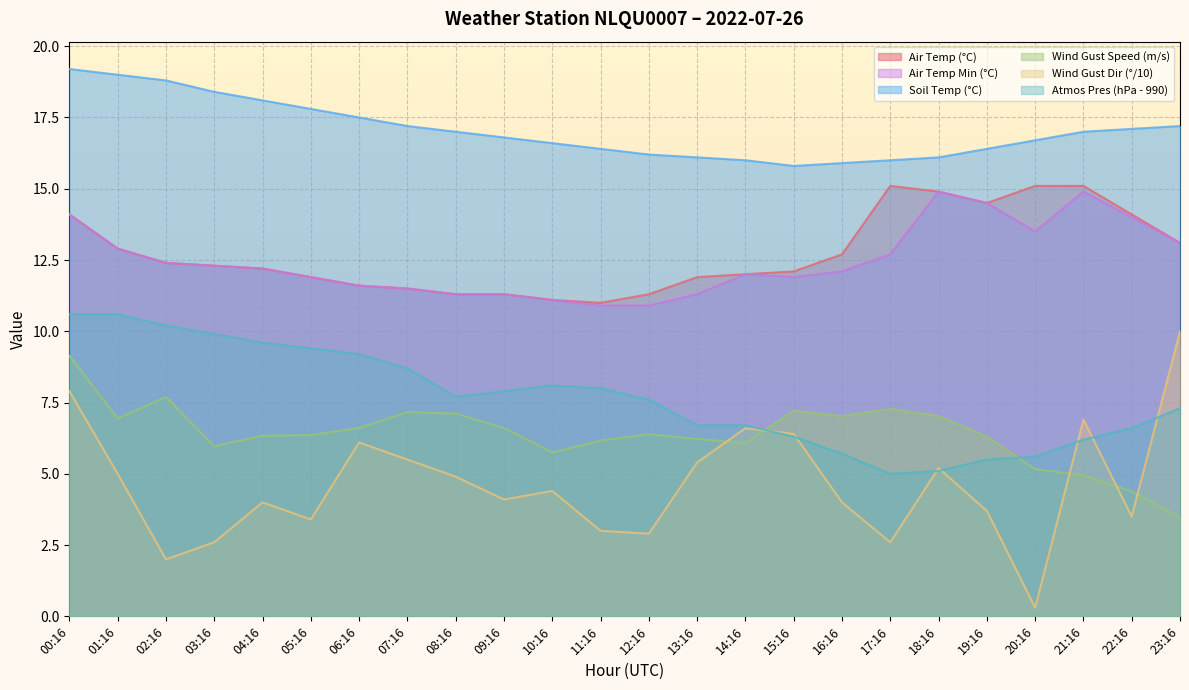

Is it true that AIR_TEMP equals 11.0 at 11:16?

True